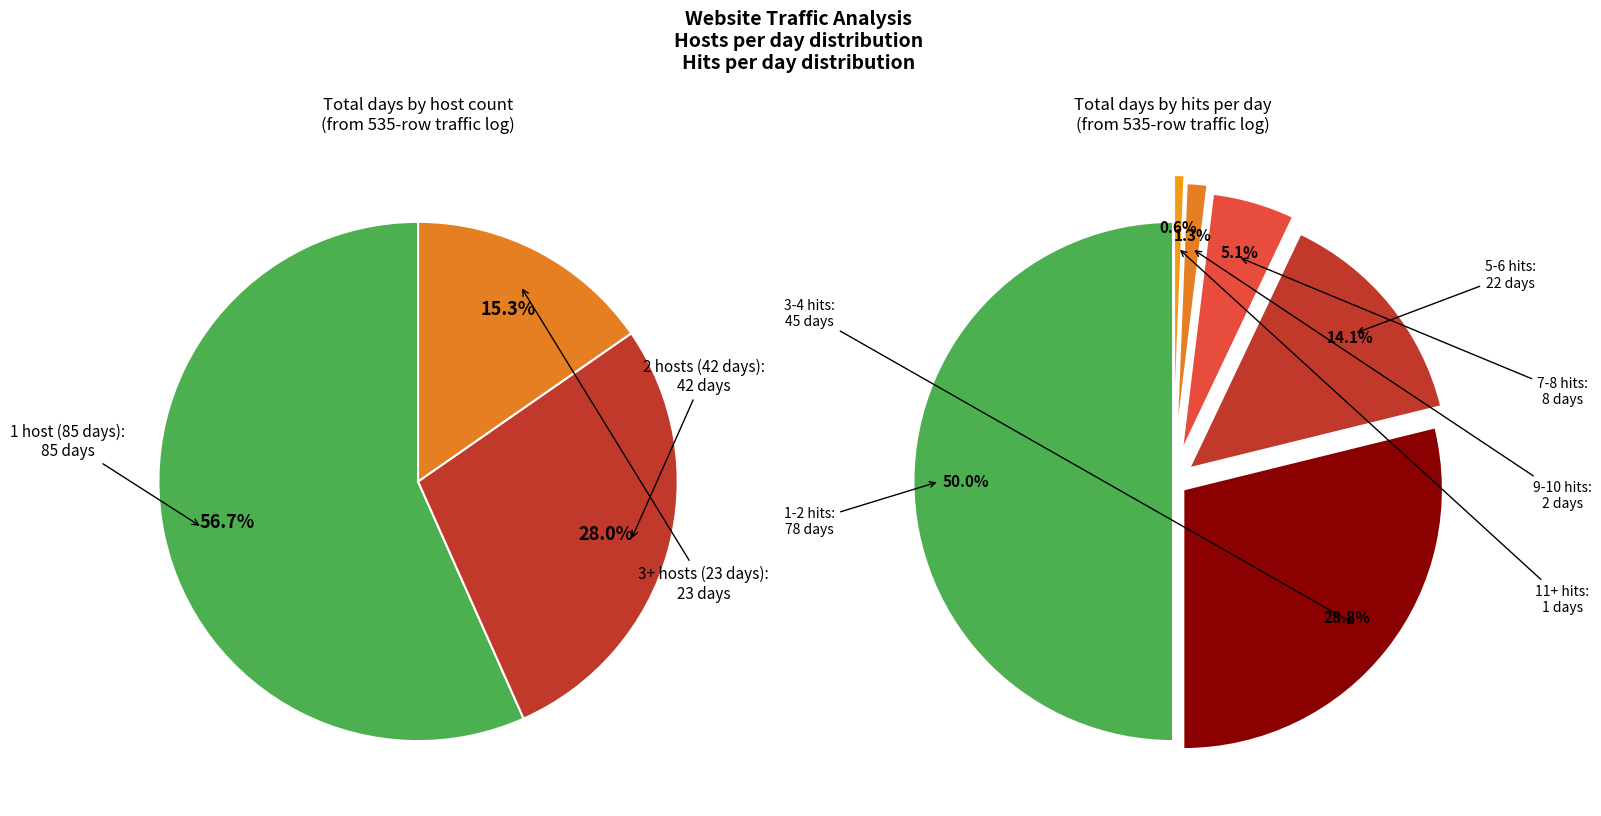

Do 1 and 1 together represent more than half of the pie?

No